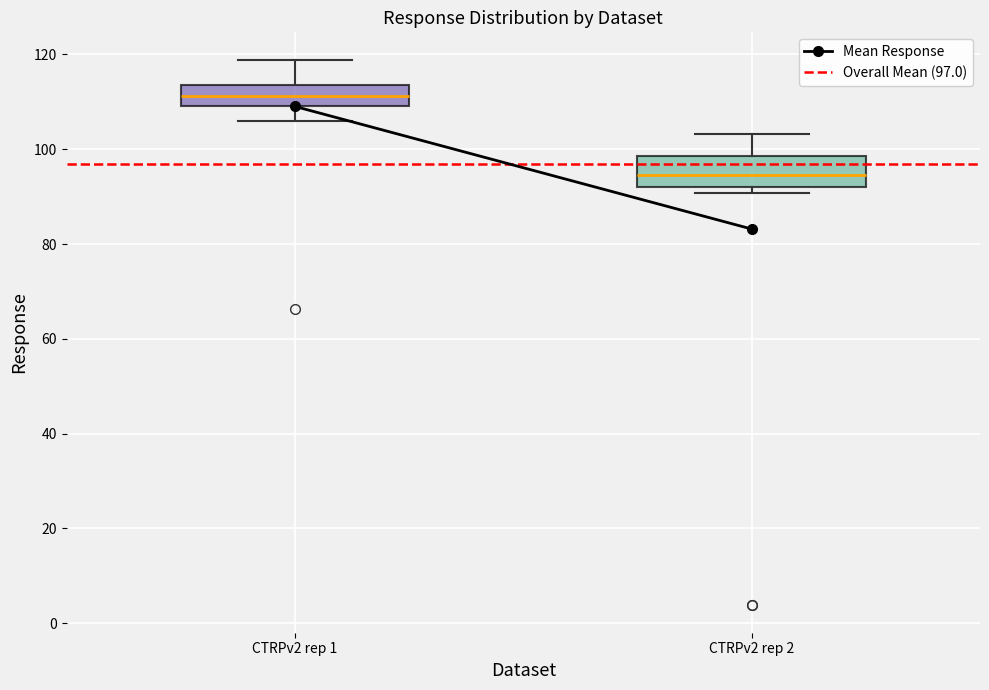

Which box has the highest median line?

CTRPv2 rep 1